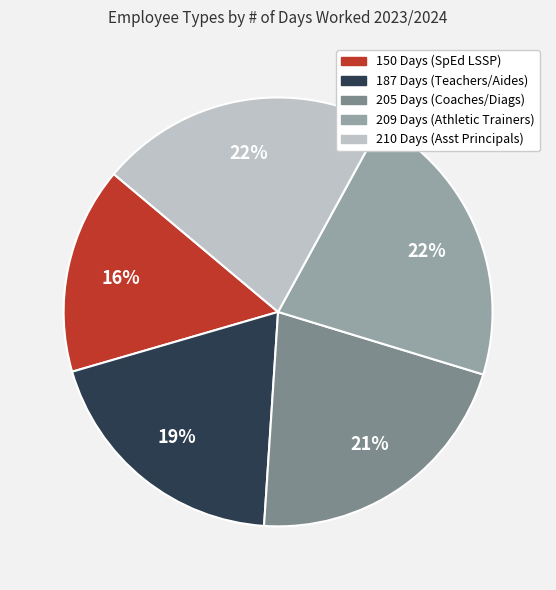

Combined, do 210 Days (Asst Principals) and 150 Days (SpEd LSSP) account for over 50%?

No